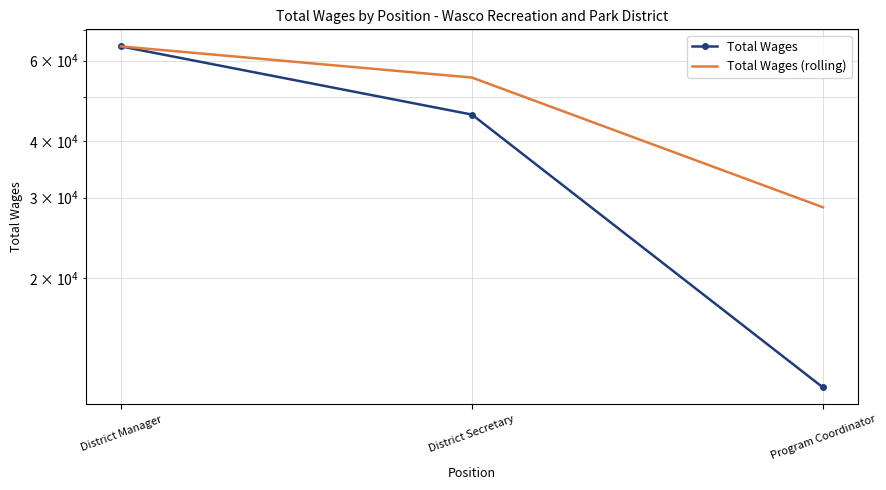

At District Manager, list the series in order from largest to smallest.

Total Wages, Total Wages (rolling)